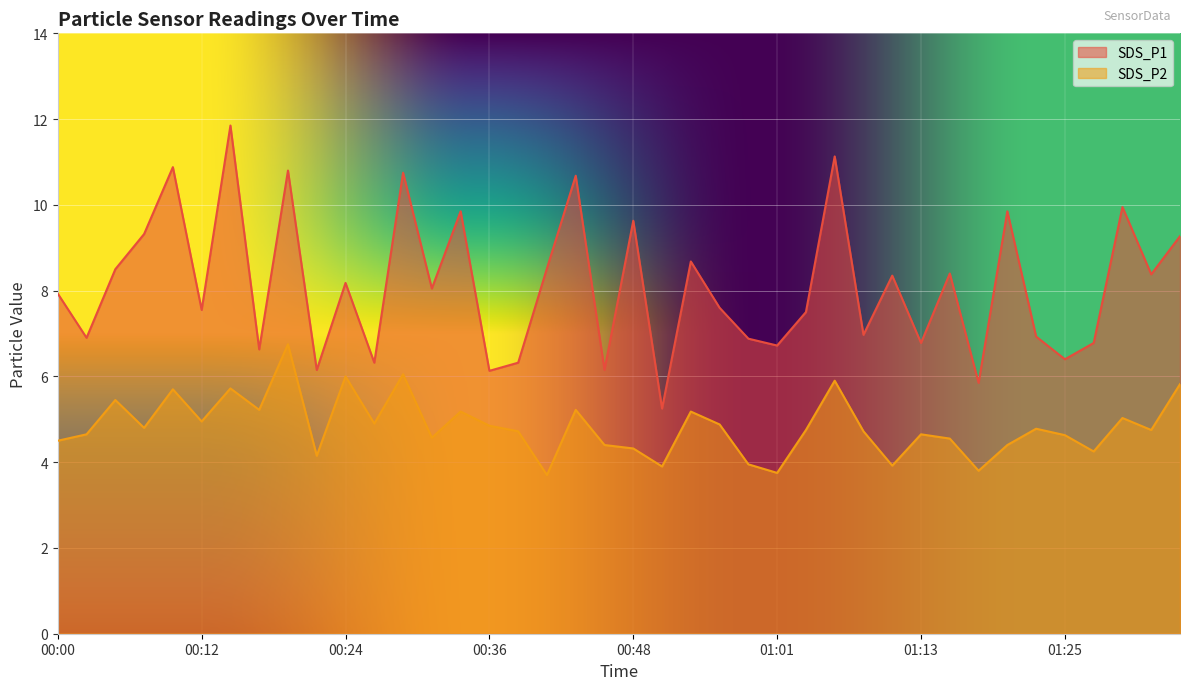

Which series has the largest total across all categories?

SDS_P1